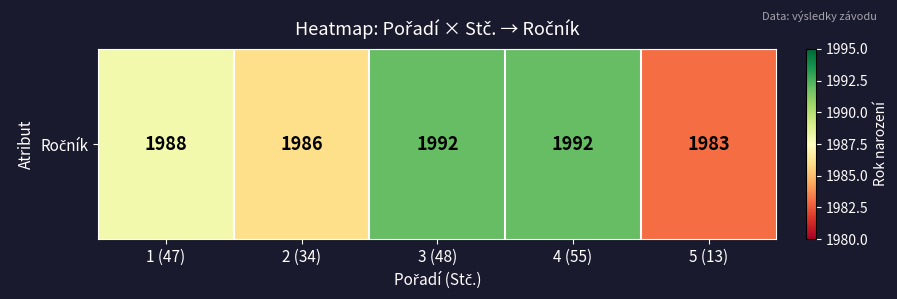

How many categories are shown in the chart?

5